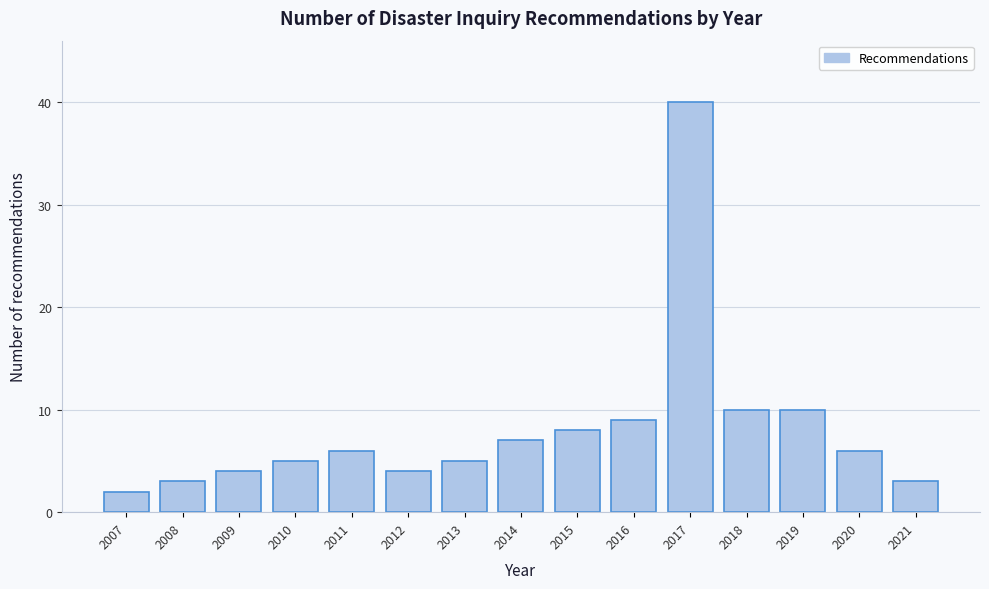

Reading left to right, list all the values displayed in this chart.

2007=2	2008=3	2009=4	2010=5	2011=6	2012=4	2013=5	2014=7	2015=8	2016=9	2017=40	2018=10	2019=10	2020=6	2021=3